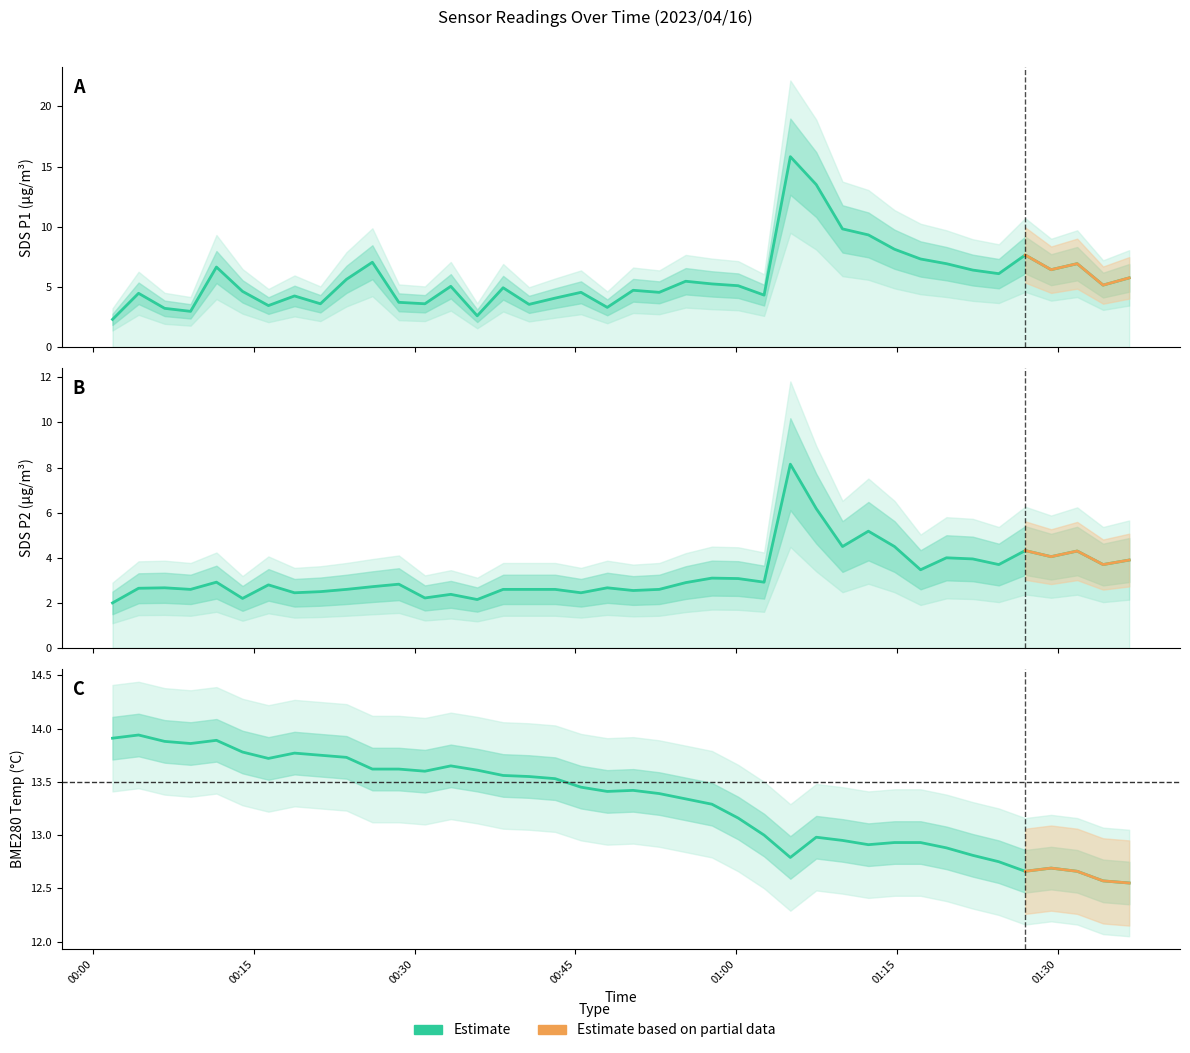

How many data points in BME280_temperature are above 13?

25